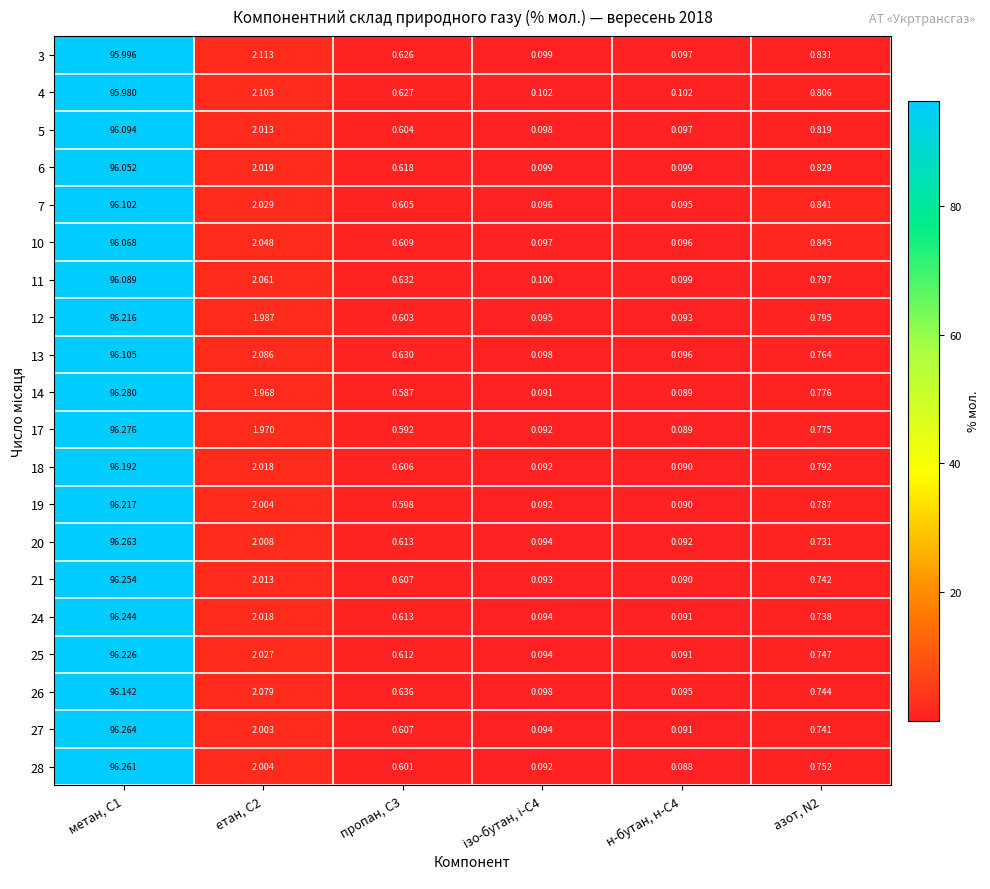

Is the value of 4 at етан, С2 greater than the value of 25 at етан, С2?

Yes